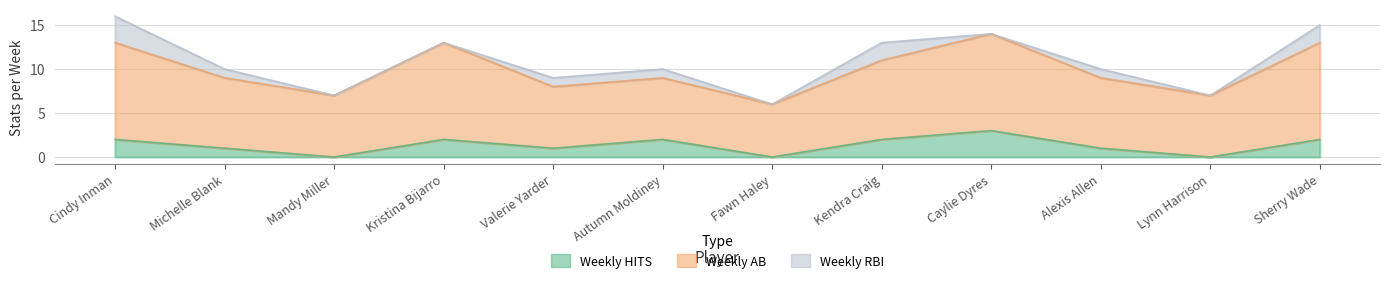

Which category has the lowest value across all series?

Mandy Miller